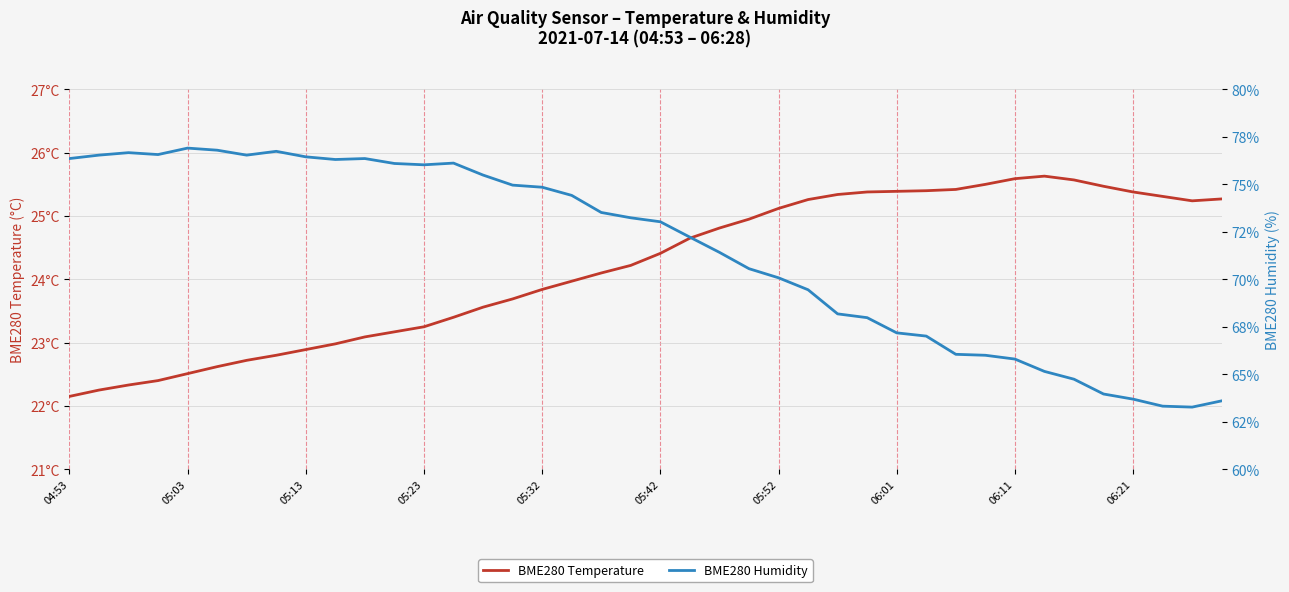

What is the maximum value for BME280_temperature?

25.6